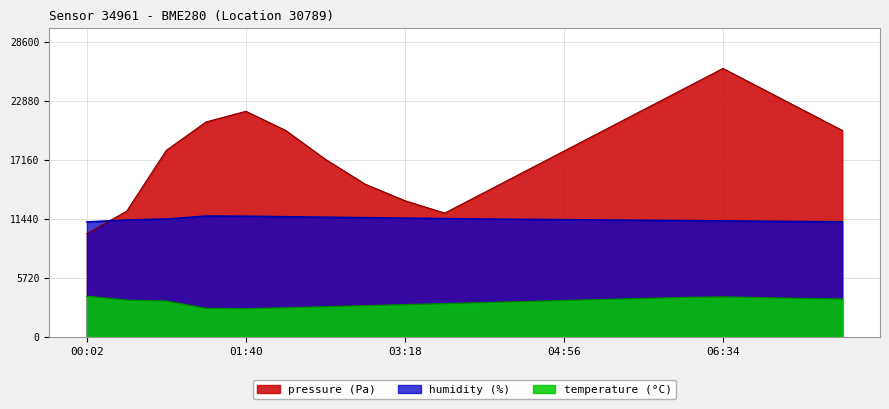

What is the lowest value of the pressure series?

10000.0